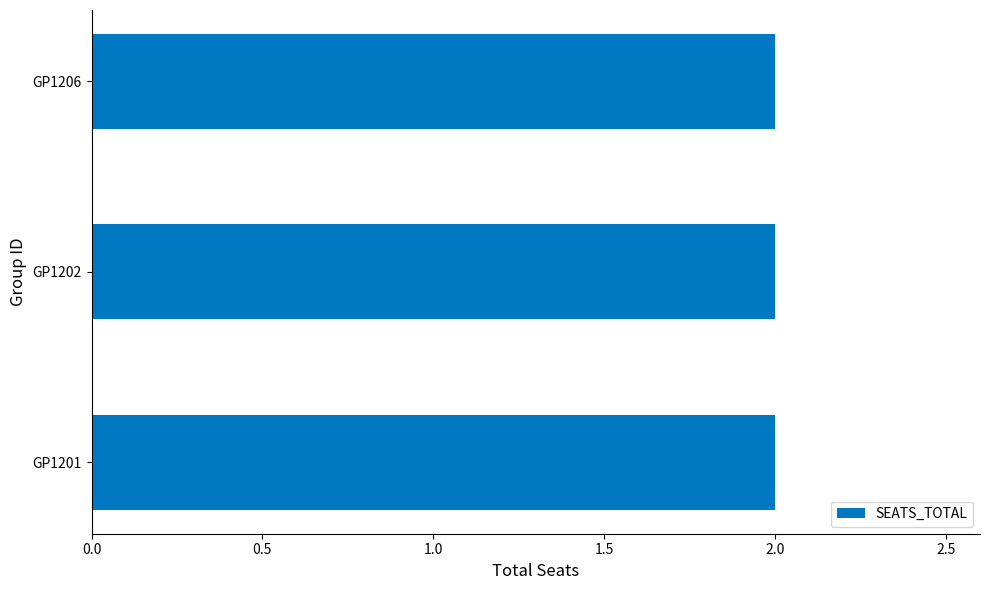

What is the ratio of the value at GP1201 to the value at GP1206?

1.0